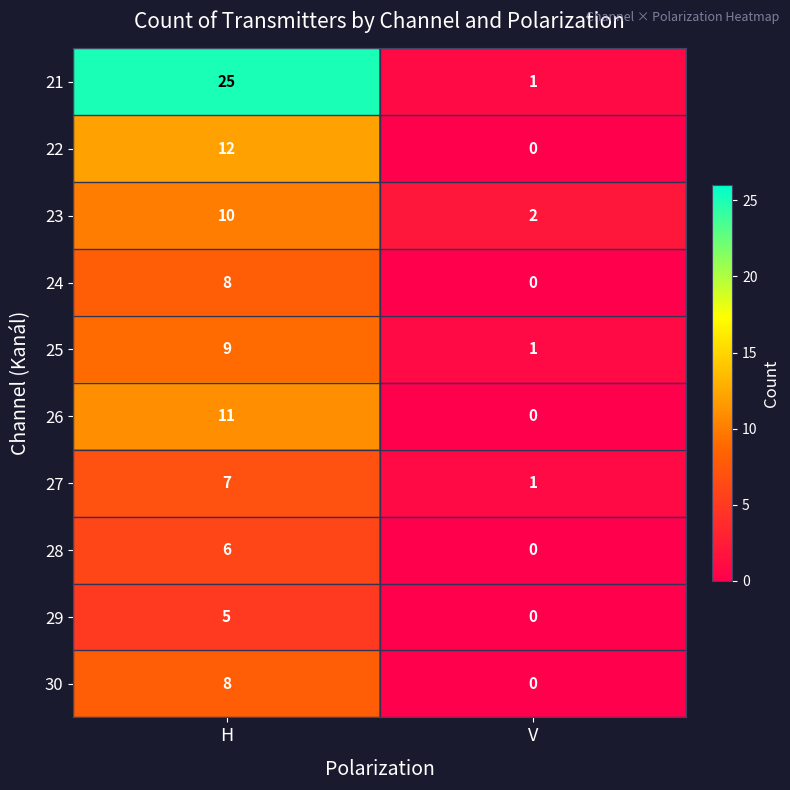

What is the difference between the highest and lowest values at H?

20